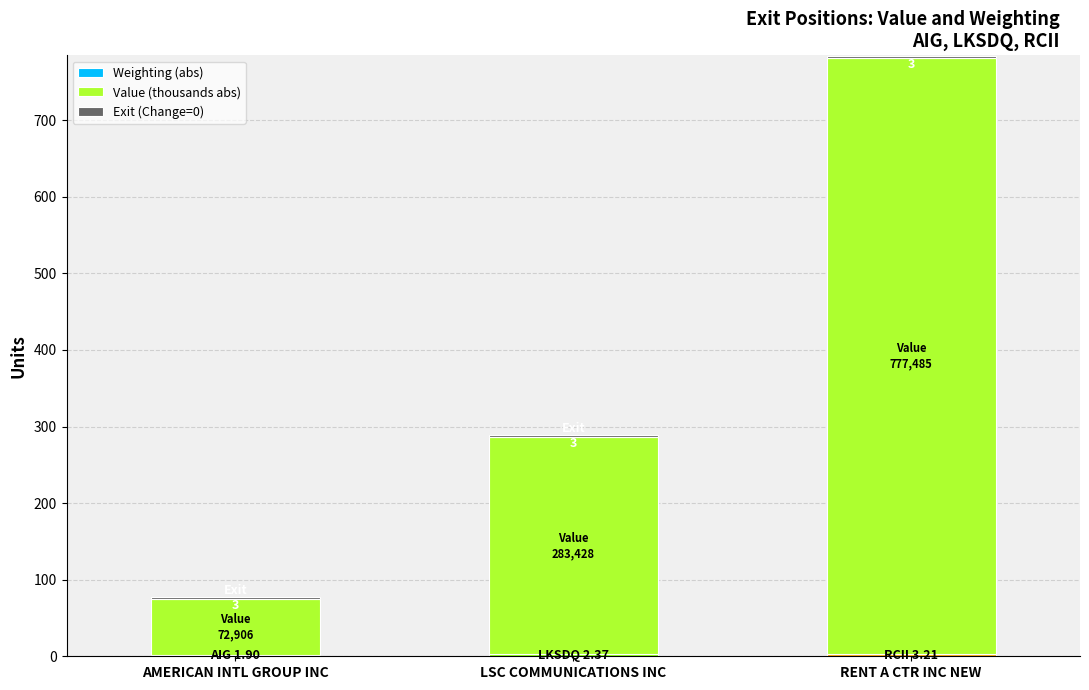

Count the number of data series in this chart.

3